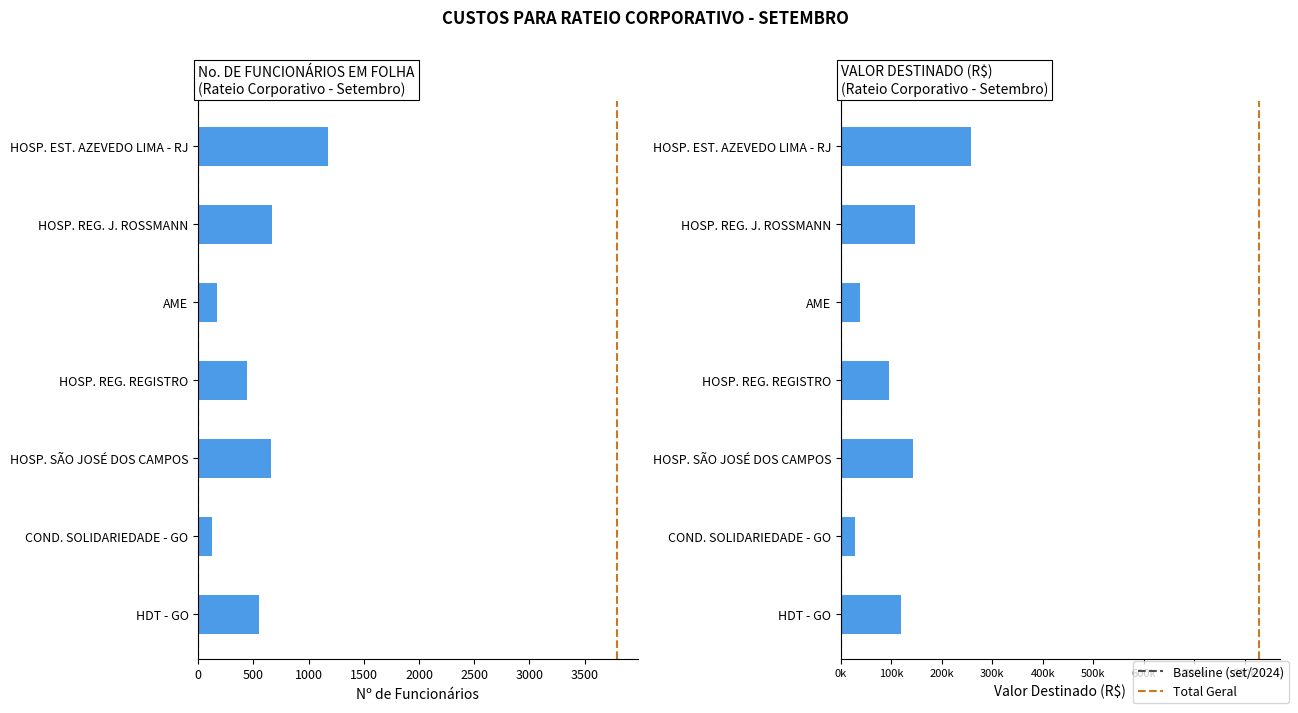

Is it true that the value at HOSP. REG. REGISTRO is 262?

False